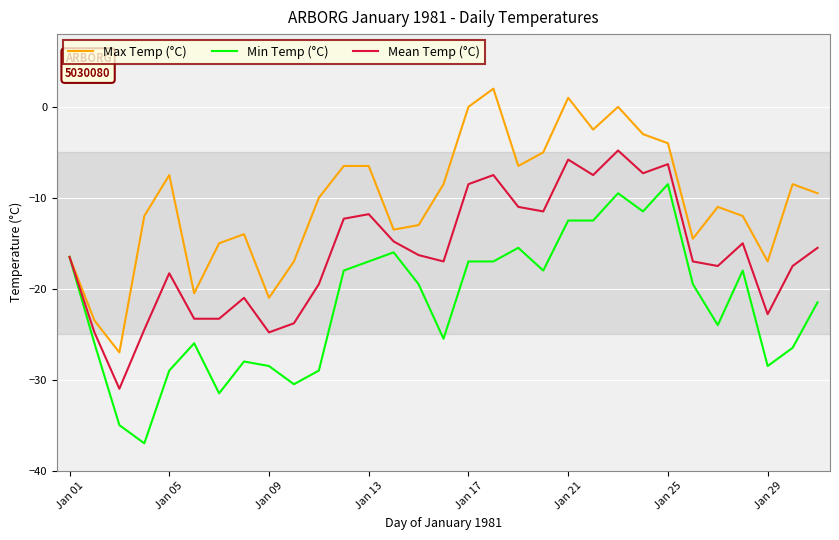

What are all the series names shown in the legend?

Max Temp (°C), Min Temp (°C), Mean Temp (°C)